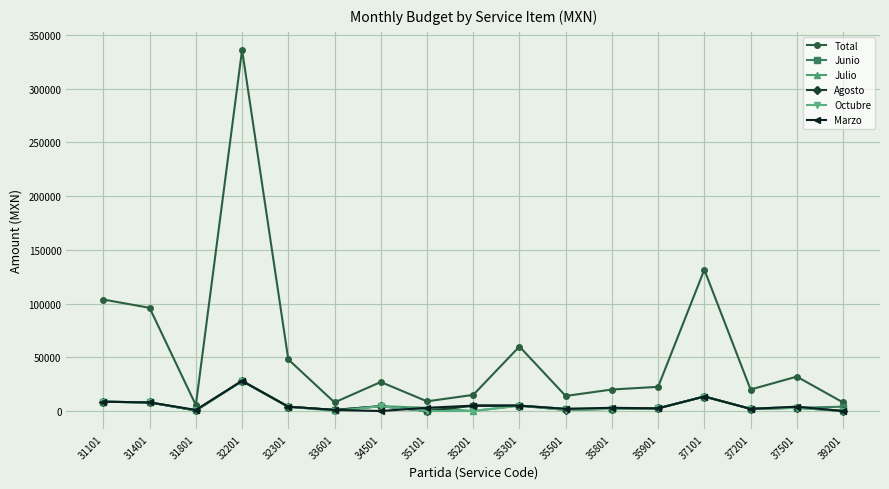

What is the difference between the highest and lowest values at 35101?

9000